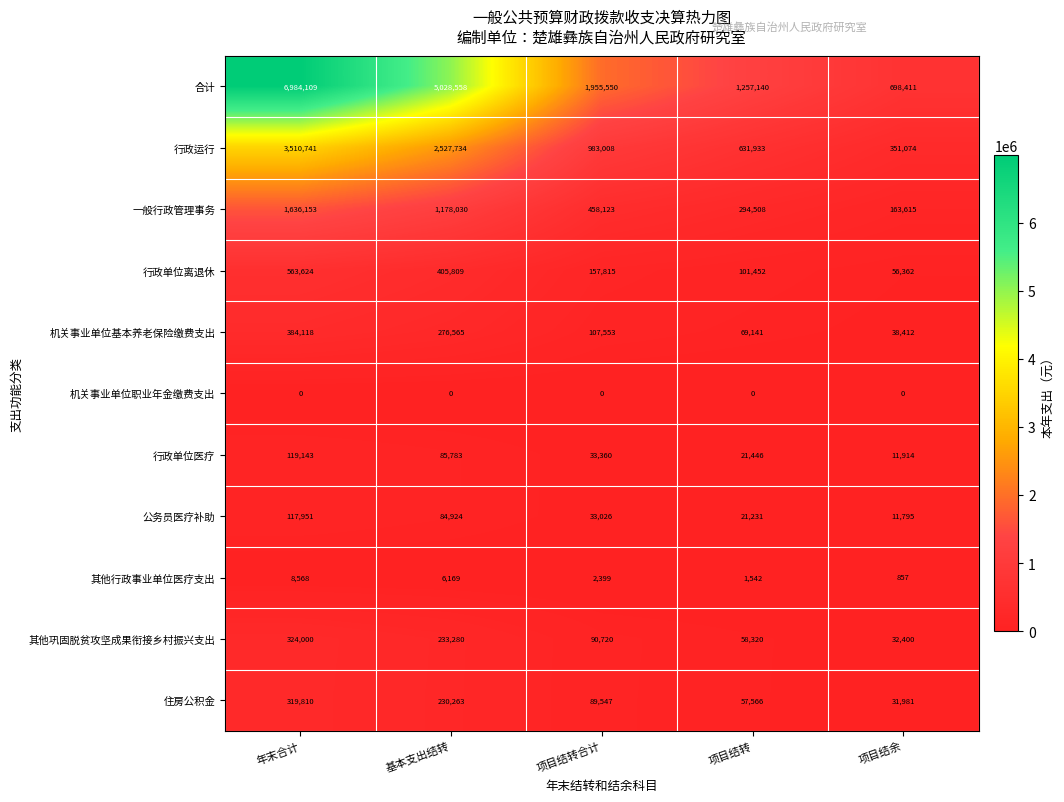

At how many categories does at least one series exceed 4862064?

2